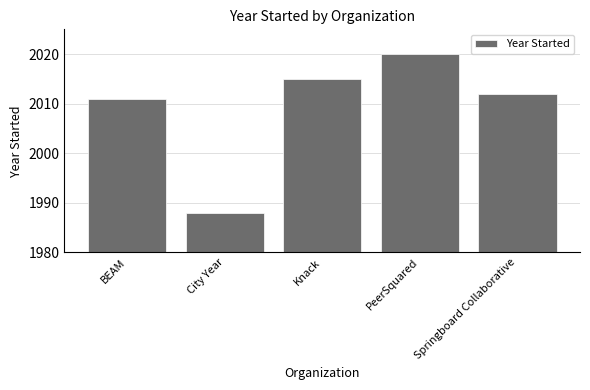

What is the sum of the values at PeerSquared and City Year?

4008